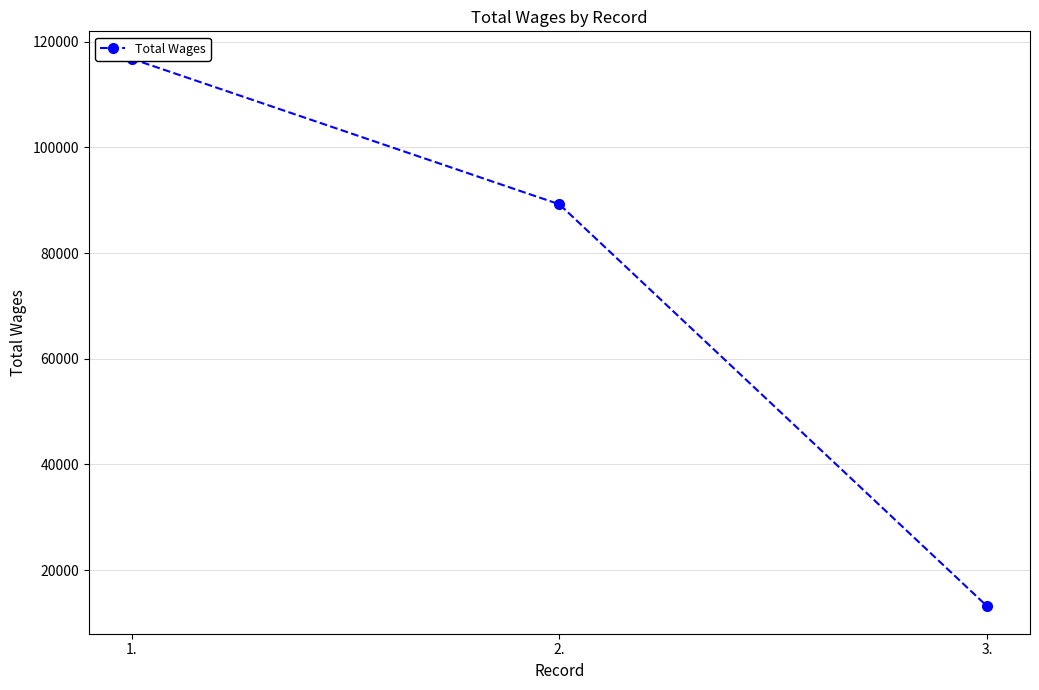

What is the label of the 1st point from the left?

1.